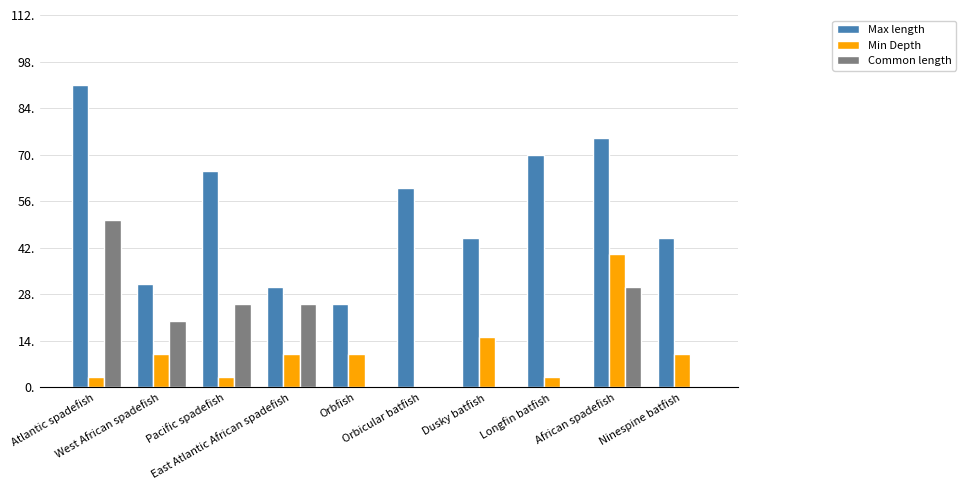

What is the sum of all Common length values?

150.4